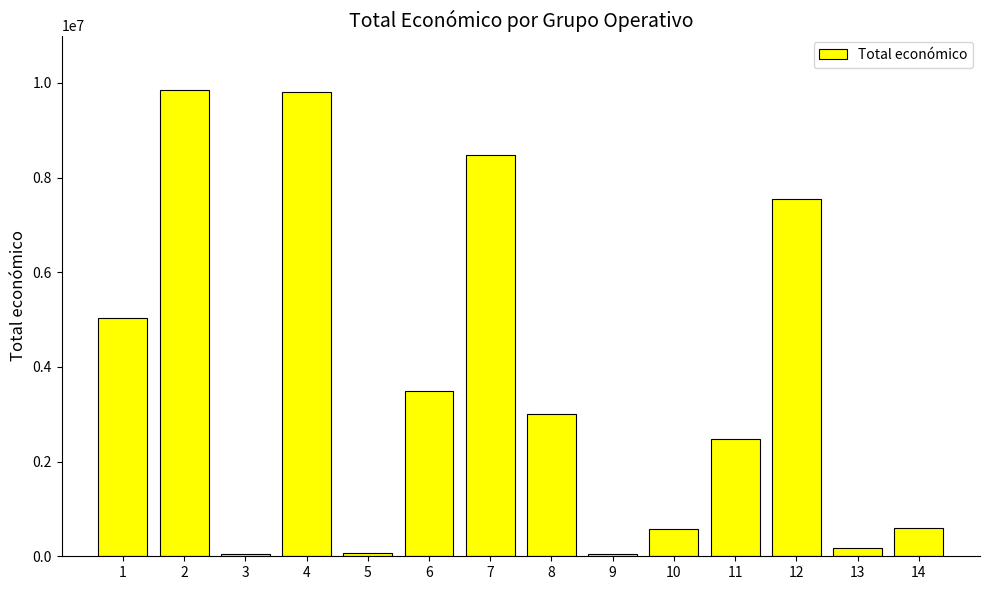

How many data points are less than 2999012?

7